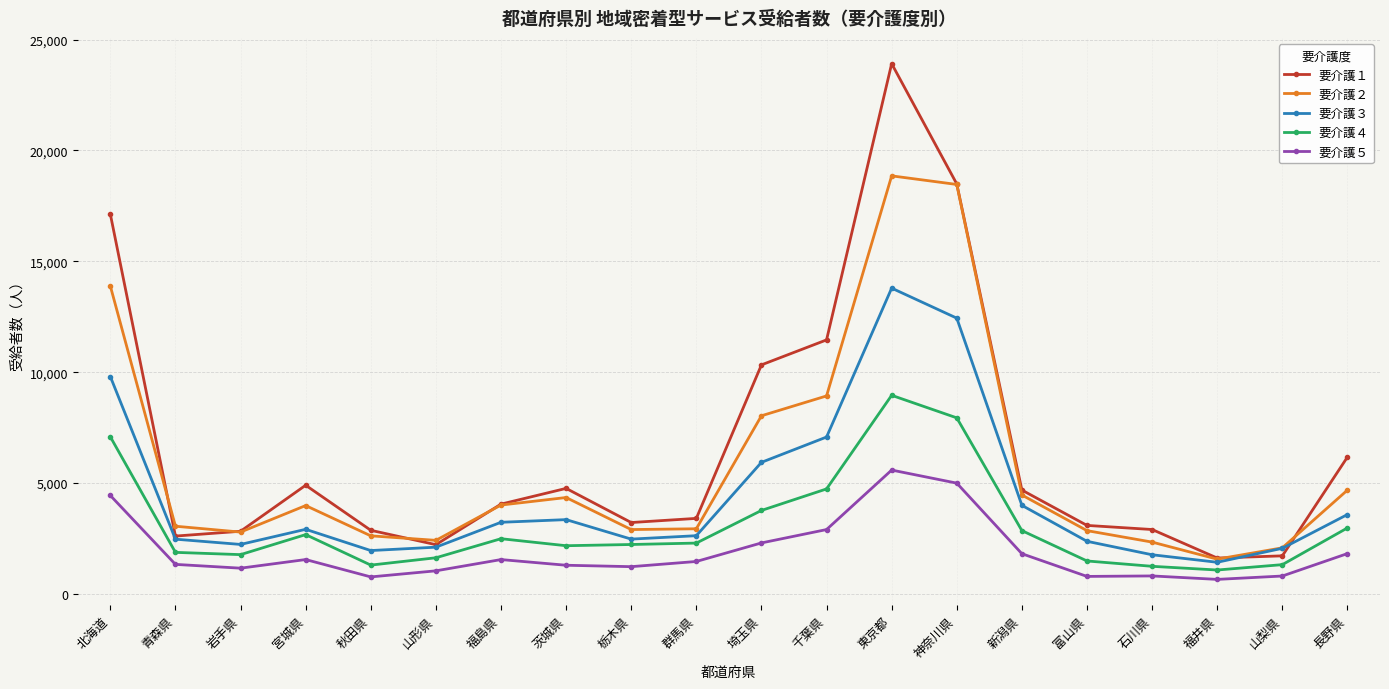

What is the total value across all series at 秋田県?

9493